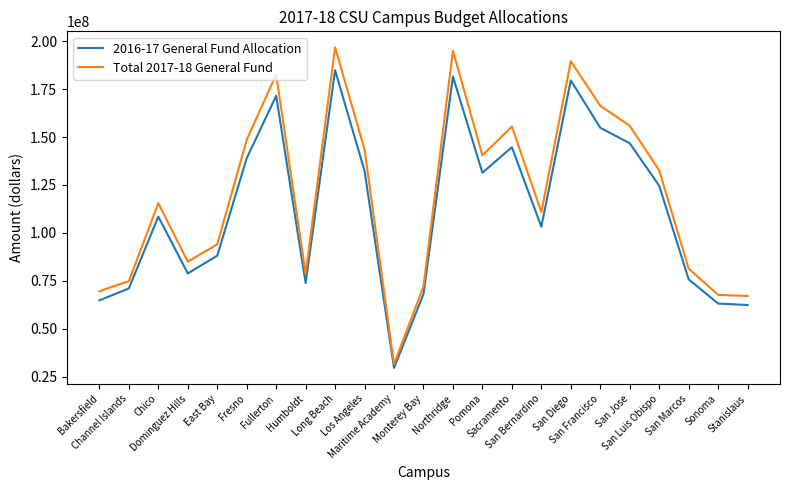

Rank the series by their maximum value, from lowest to highest.

2016-17 General Fund Allocation, Total 2017-18 General Fund